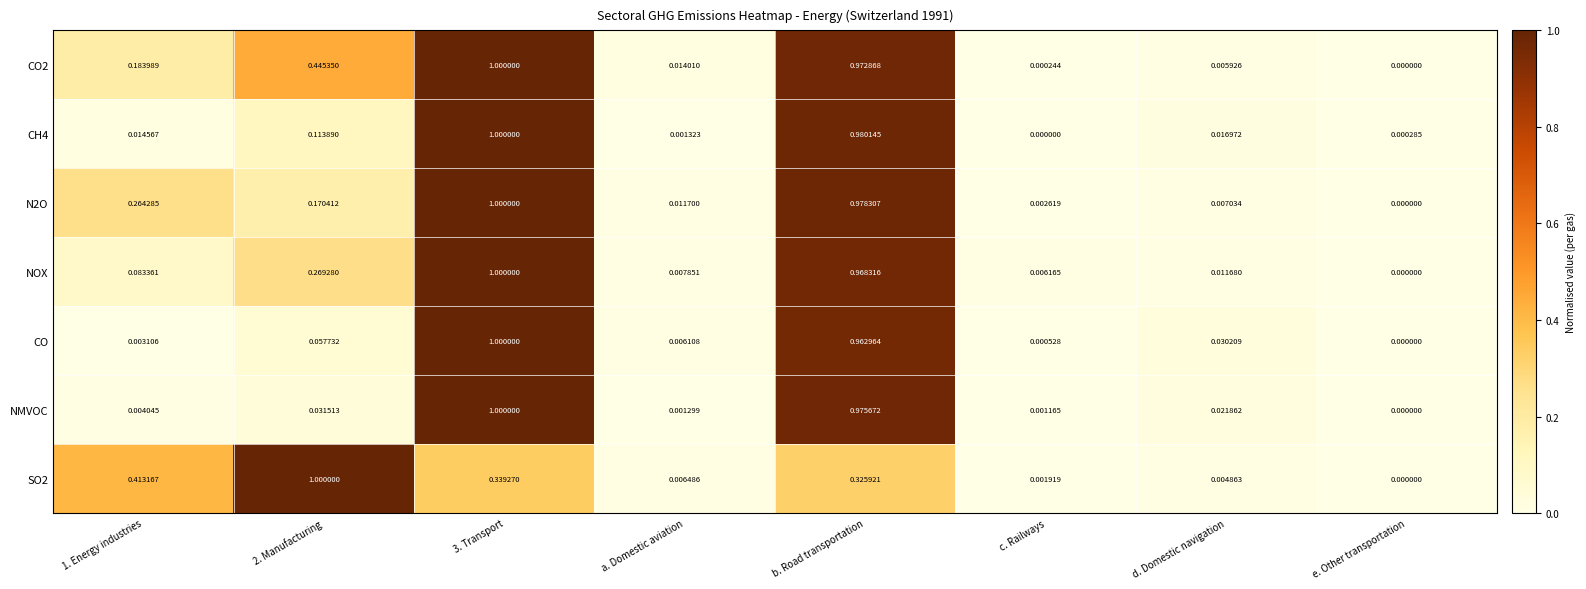

Where is NOX nearest to the value 0?

e. Other transportation